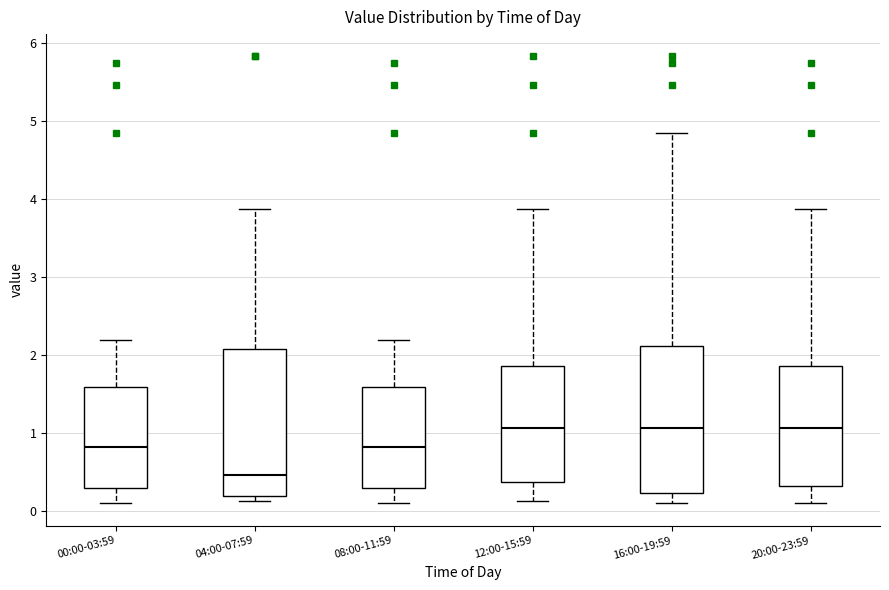

Reading left to right, read every box against the y-axis: the position of its median line, the range the box covers, and the ends of its whiskers. The values are not printed on the chart, so give them approximately, as read against the axis.

00:00-03:59: median 0.8, box 0.3 to 1.6, whiskers 0.1 to 2.2
04:00-07:59: median 0.5, box 0.2 to 2.1, whiskers 0.1 to 3.9
08:00-11:59: median 0.8, box 0.3 to 1.6, whiskers 0.1 to 2.2
12:00-15:59: median 1.1, box 0.4 to 1.9, whiskers 0.1 to 3.9
16:00-19:59: median 1.1, box 0.2 to 2.1, whiskers 0.1 to 4.9
20:00-23:59: median 1.1, box 0.3 to 1.9, whiskers 0.1 to 3.9